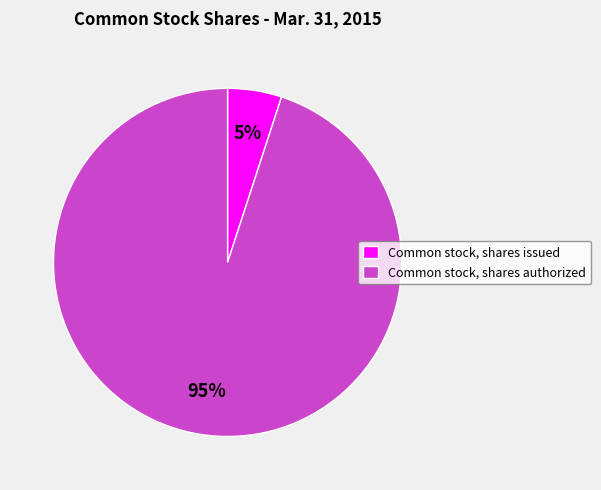

How many segments does this pie chart have?

2